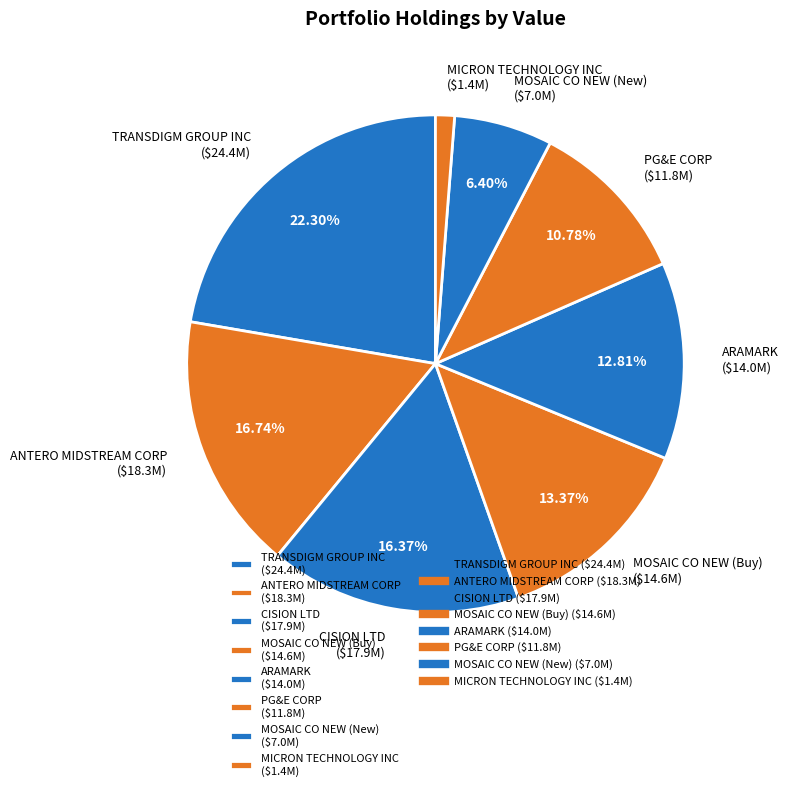

To the nearest percent, what is the difference between the largest and smallest slice percentages?

21%